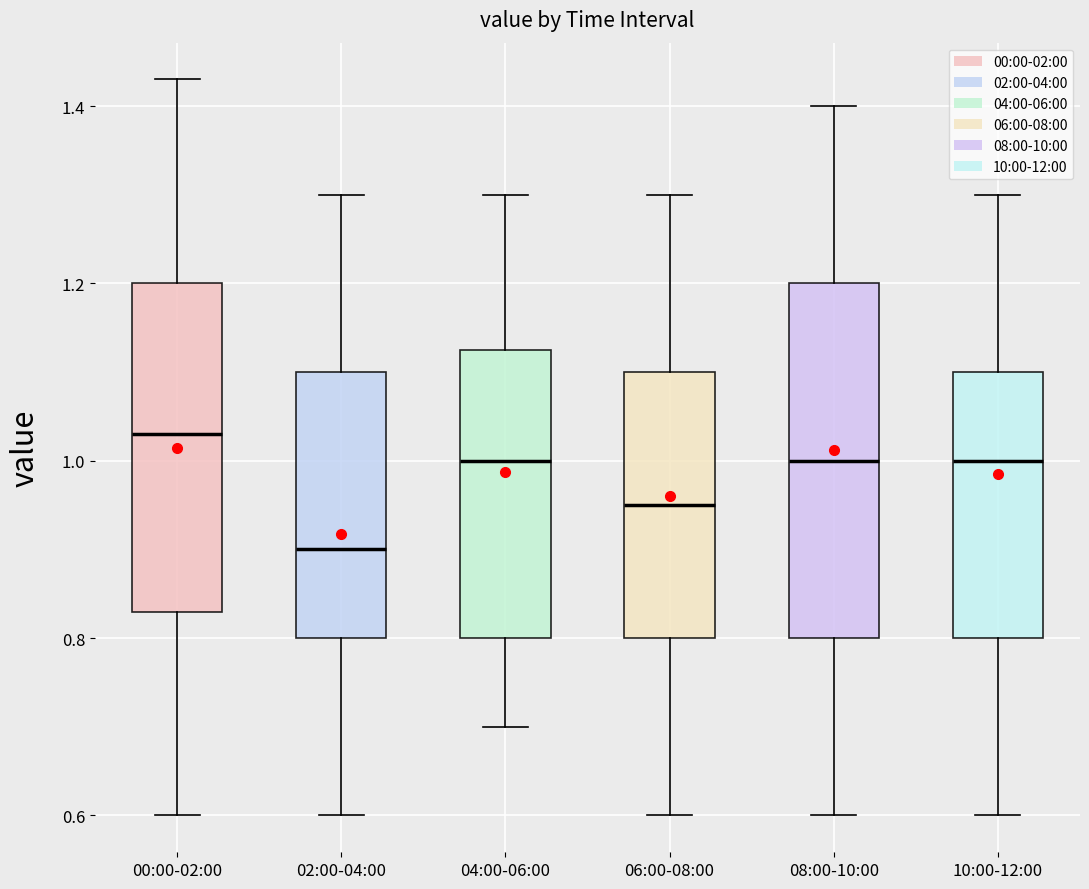

Reading left to right, read every box against the y-axis: the position of its median line, the range the box covers, and the ends of its whiskers. The values are not printed on the chart, so give them approximately, as read against the axis.

00:00-02:00: median 1.04, box 0.84 to 1.20, whiskers 0.60 to 1.44
02:00-04:00: median 0.90, box 0.80 to 1.10, whiskers 0.60 to 1.30
04:00-06:00: median 1.00, box 0.80 to 1.12, whiskers 0.70 to 1.30
06:00-08:00: median 0.96, box 0.80 to 1.10, whiskers 0.60 to 1.30
08:00-10:00: median 1.00, box 0.80 to 1.20, whiskers 0.60 to 1.40
10:00-12:00: median 1.00, box 0.80 to 1.10, whiskers 0.60 to 1.30